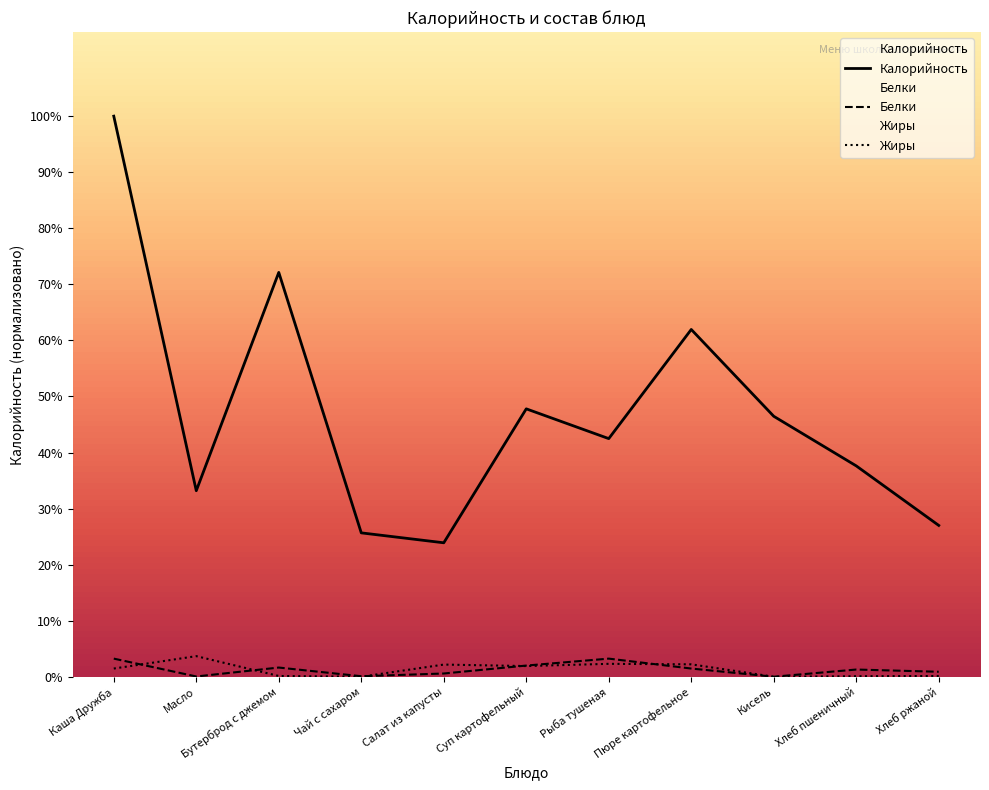

What is the average value of the Белки series?

1.3